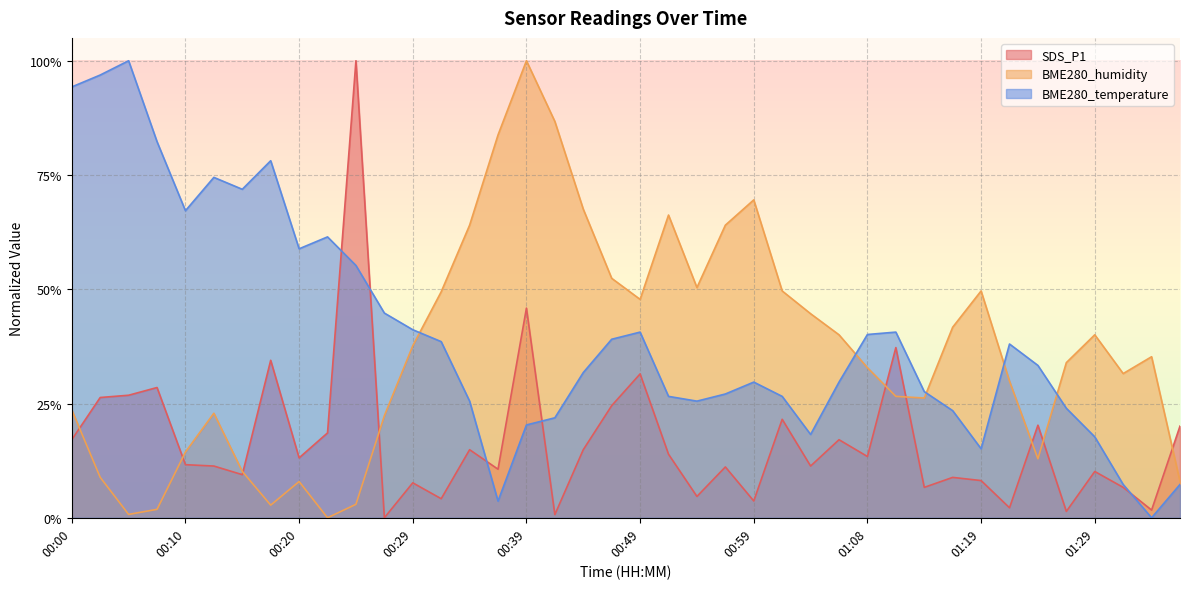

True or false: BME280_humidity has a value of 0.4 at 01:34.

True